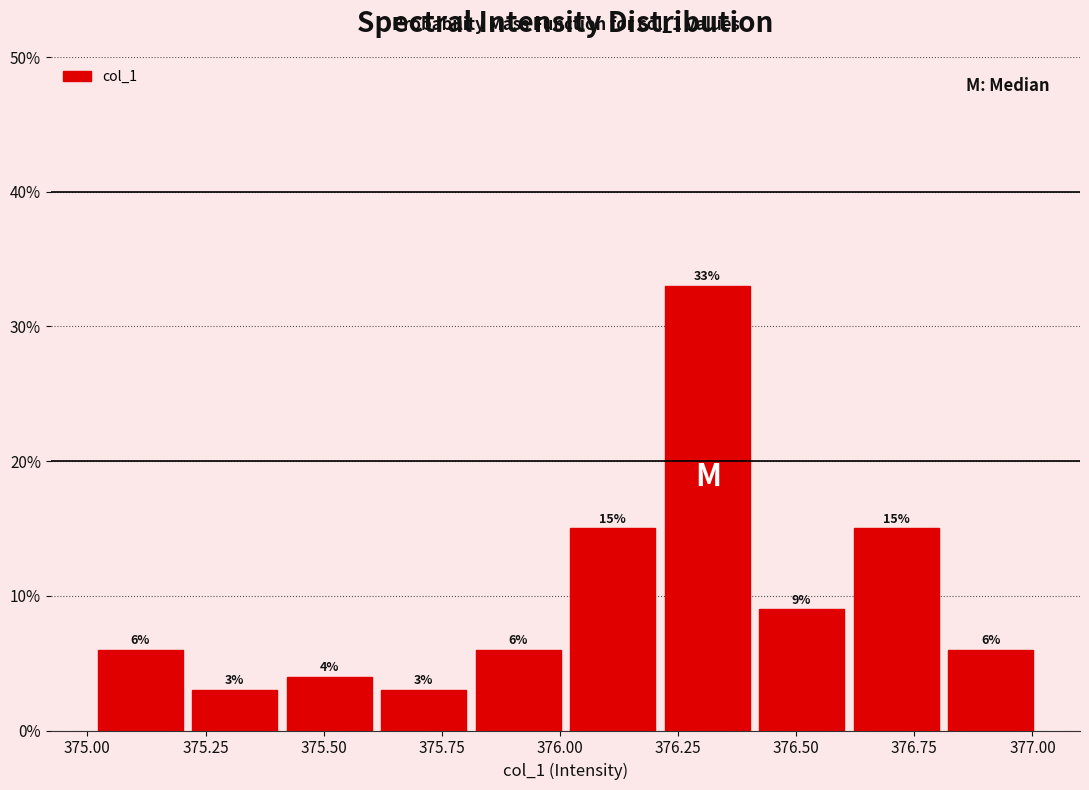

Reading left to right, list every bar in this chart as the range it spans on the x-axis followed by its height. The bar edges are not printed on the chart, so give them approximately, as read against the axis.

375.0 to 375.2: 6
375.2 to 375.4: 3
375.4 to 375.6: 4
375.6 to 375.8: 3
375.8 to 376.0: 6
376.0 to 376.2: 15
376.2 to 376.4: 33
376.4 to 376.6: 9
376.6 to 376.8: 15
376.8 to 377.0: 6